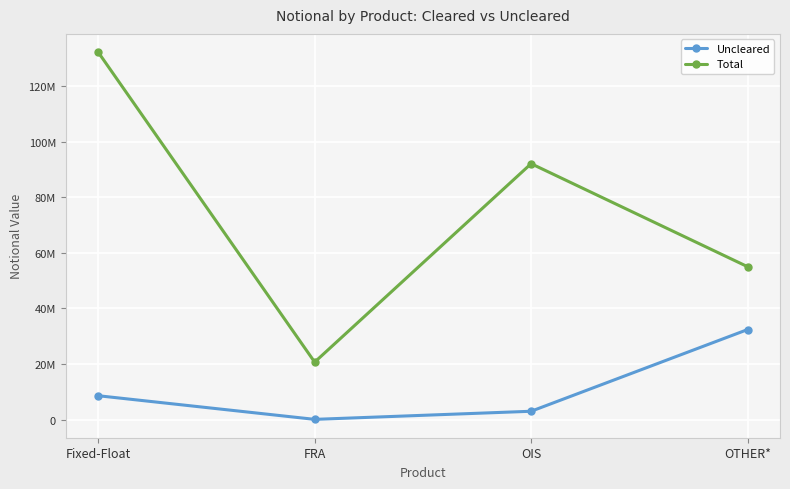

What is the total value across all series at Fixed-Float?

140705713